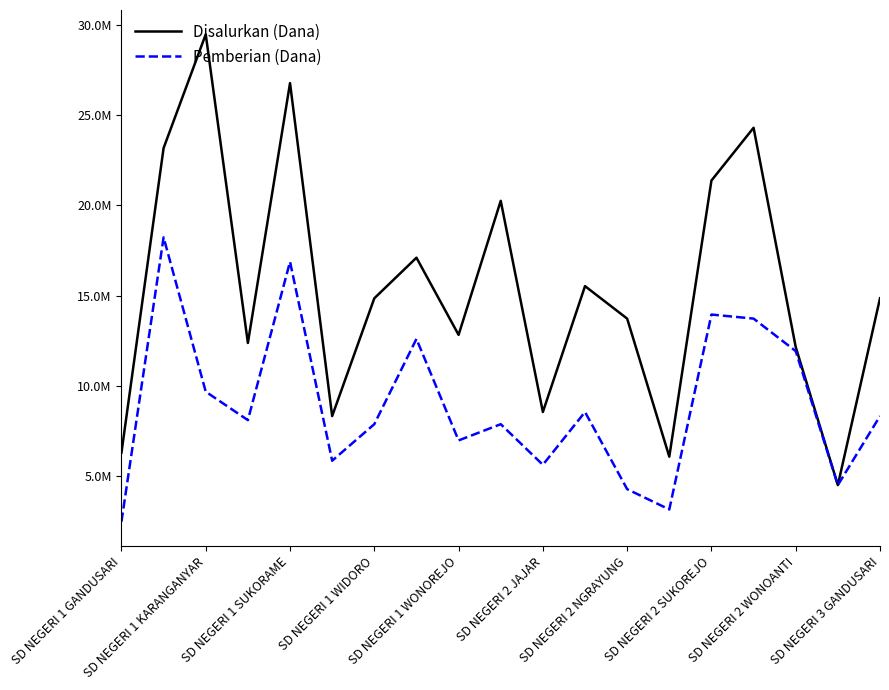

What are all the series names shown in the legend?

Disalurkan (Dana), Pemberian (Dana)